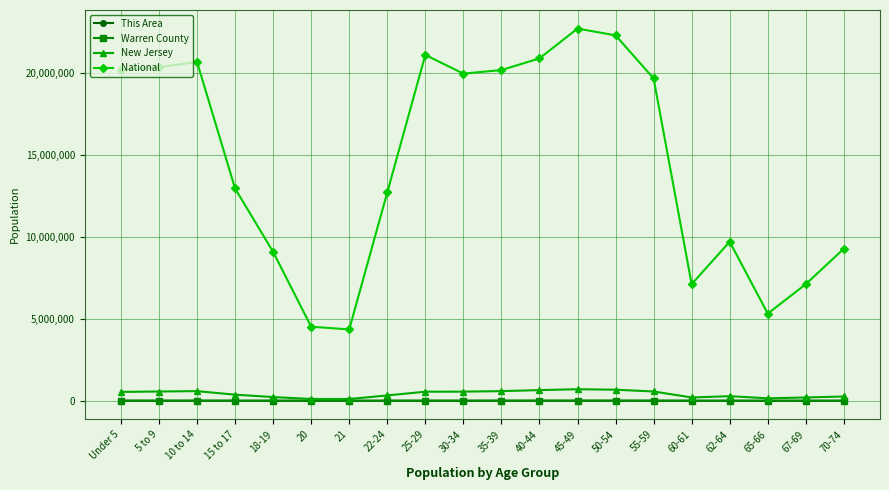

Where does the Warren County series first go above 5227?

Under 5